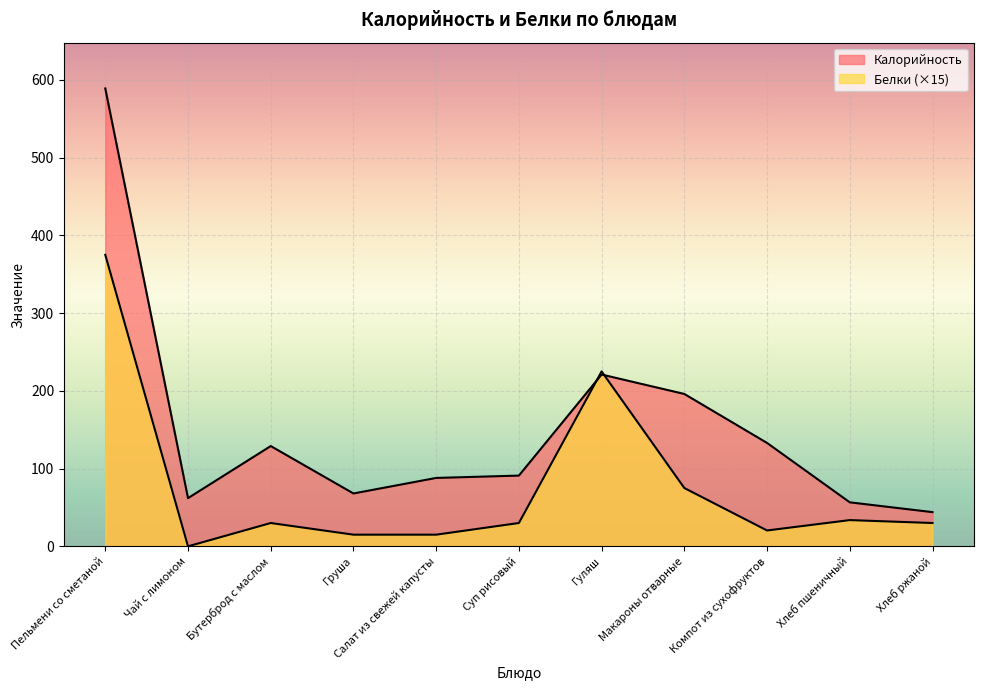

At which label does Калорийность reach its peak?

Пельмени со сметаной